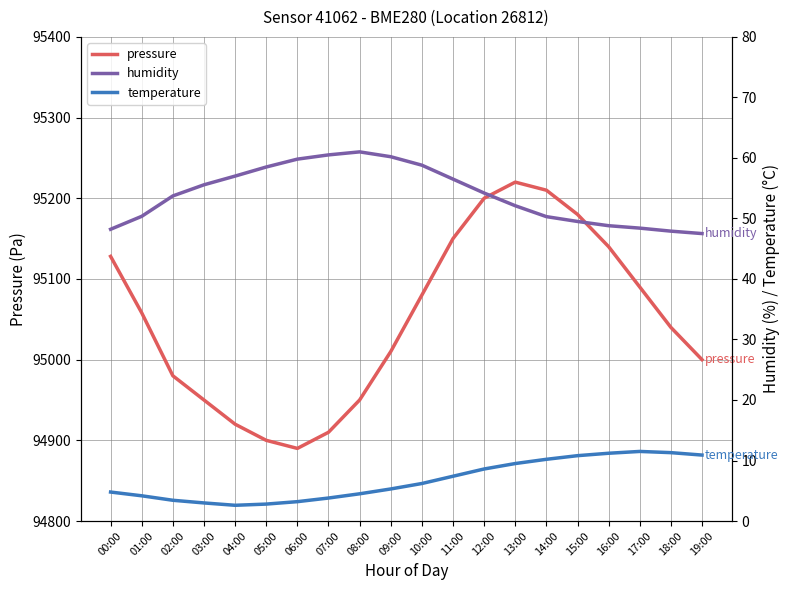

What is the total value across all series at 11:00?

95213.9